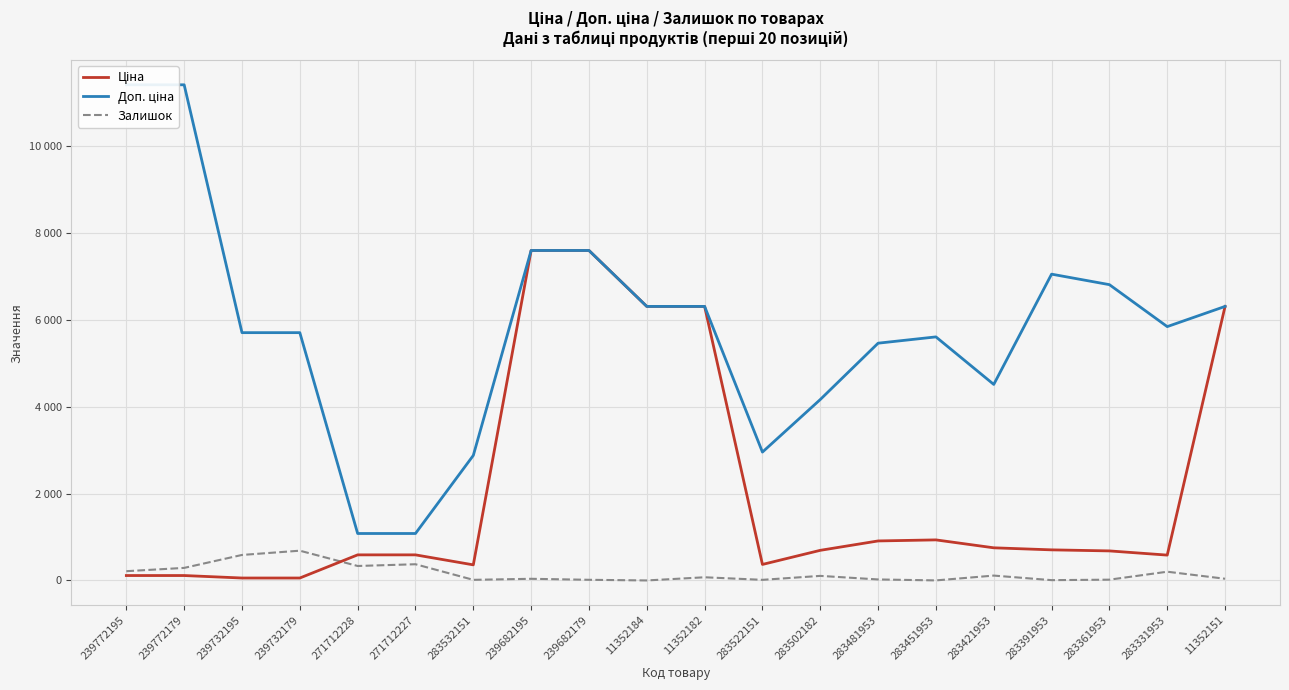

Where is the first local minimum for Ціна?

283532151